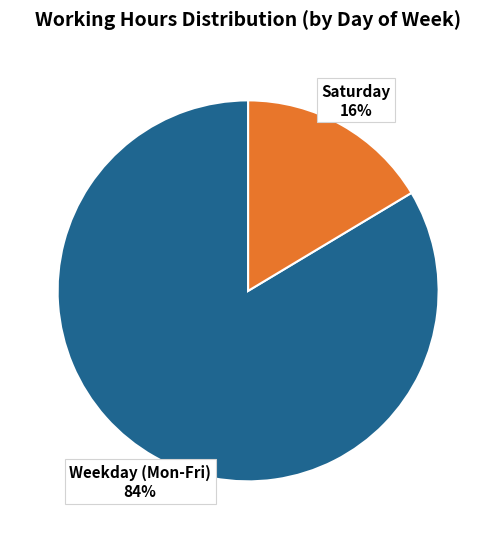

To the nearest percent, what is the average slice percentage?

50%